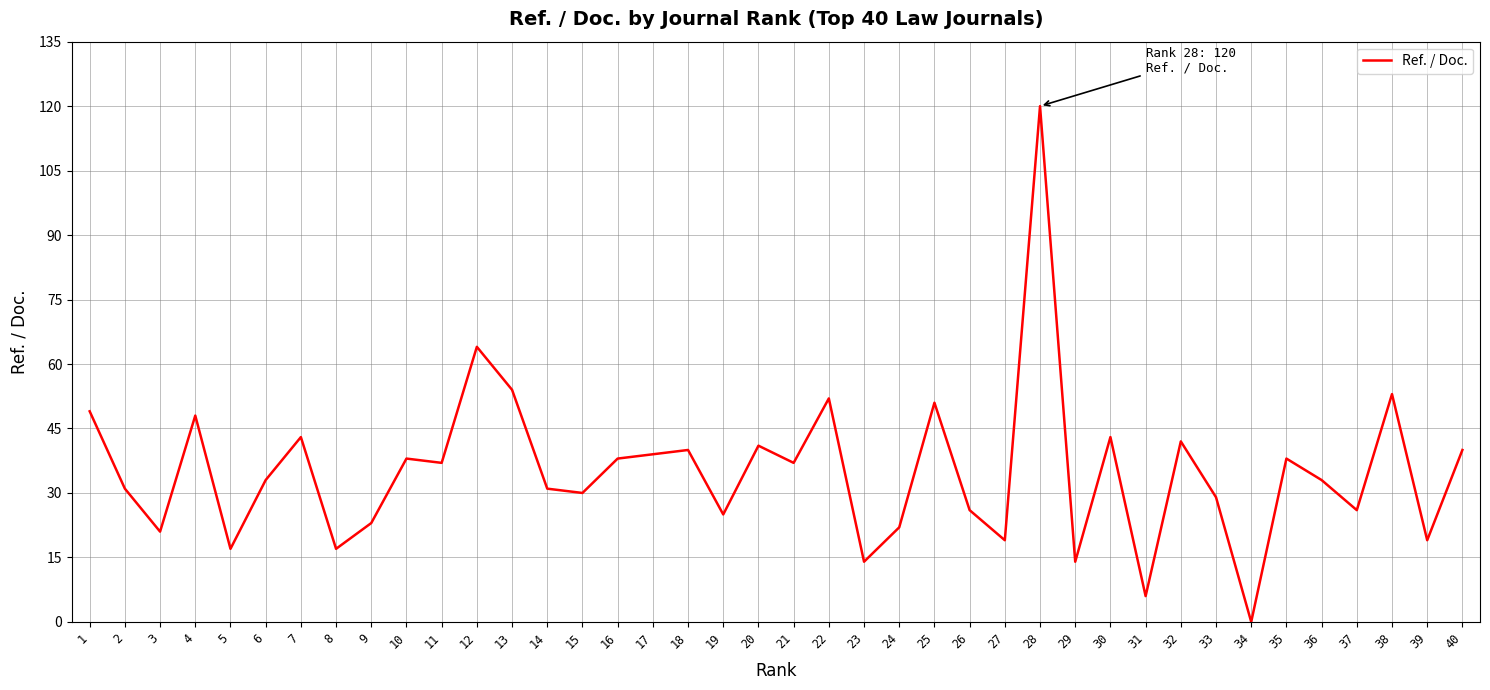

Reading left to right, transcribe all the data shown in this chart.

1=49	2=31	3=21	4=48	5=17	6=33	7=43	8=17	9=23	10=38	11=37	12=64	13=54	14=31	15=30	16=38	17=39	18=40	19=25	20=41	21=37	22=52	23=14	24=22	25=51	26=26	27=19	28=120	29=14	30=43	31=6	32=42	33=29	34=0	35=38	36=33	37=26	38=53	39=19	40=40